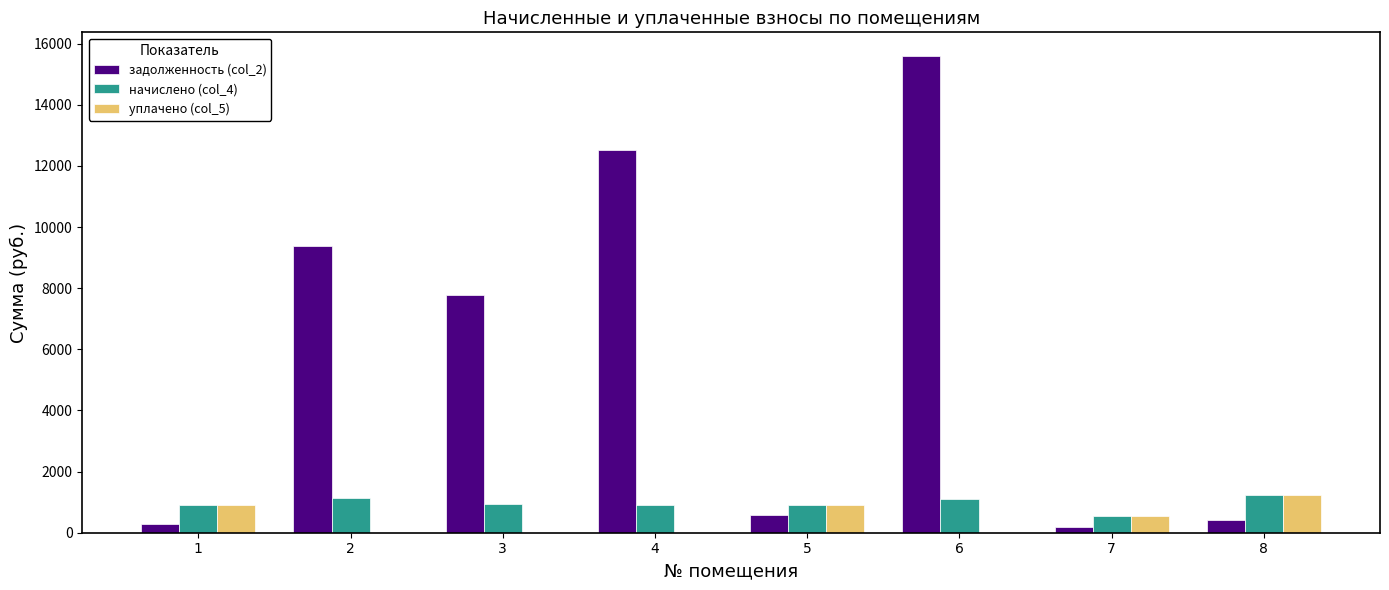

Are the bars horizontal?

No